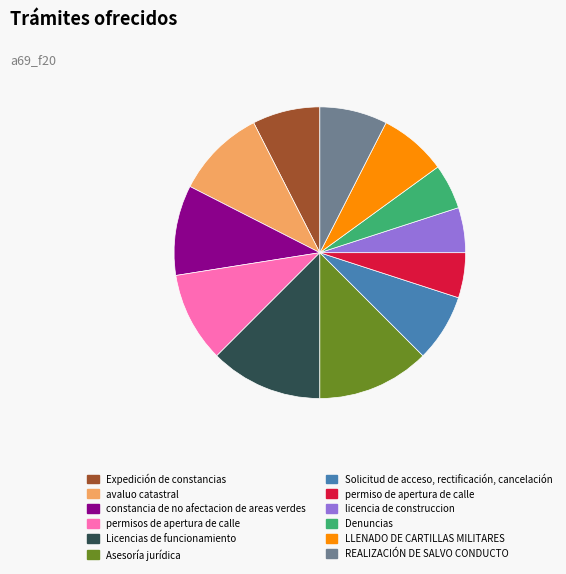

Does Expedición de constancias represent more than half of the total?

No